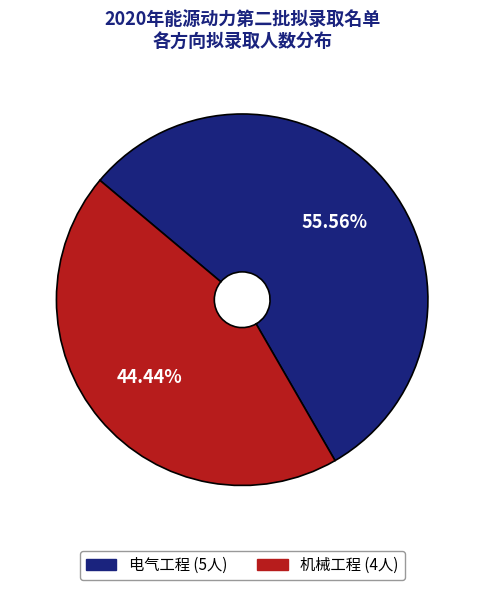

Which has a higher value, 机械工程 or 电气工程?

电气工程